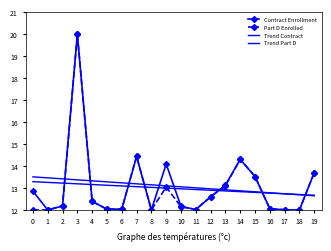

How many interior local valleys does the Contract Enrollment series have?

5